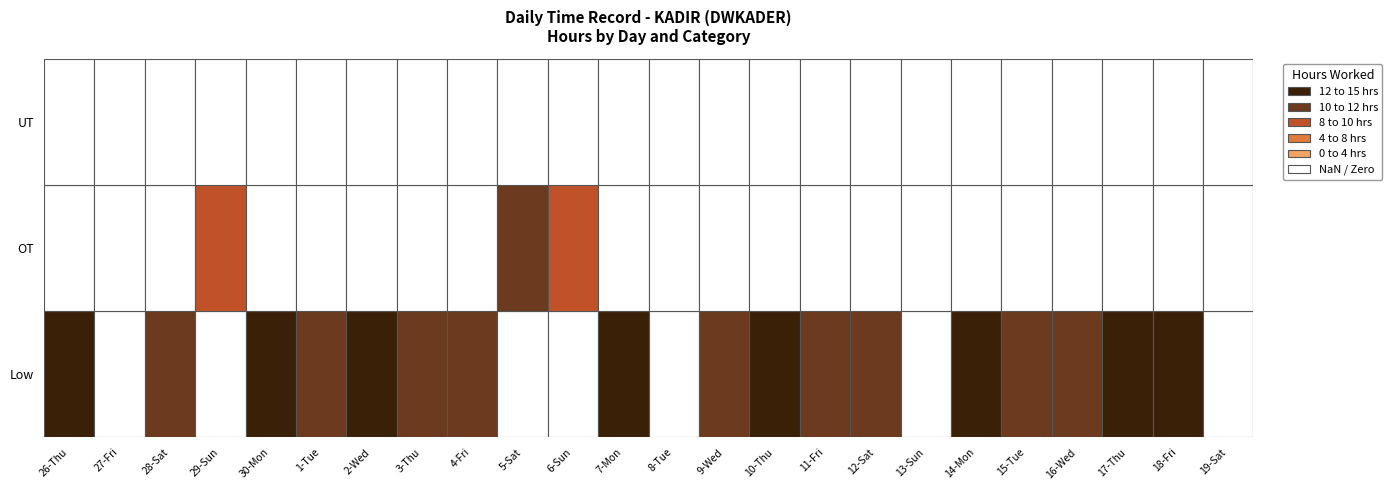

Reading right to left, extract all data points from this chart.

26-Thu: 0.0	0.0	14.6
27-Fri: 0.0	0.0	0.0
28-Sat: 0.0	0.0	11.3
29-Sun: 0.0	9.9	0.0
30-Mon: 0.0	0.0	14.5
1-Tue: 0.0	0.0	11.5
2-Wed: 0.0	0.0	14.5
3-Thu: 0.0	0.0	11.5
4-Fri: 0.0	0.0	11.5
5-Sat: 0.0	11.5	0.0
6-Sun: 0.0	9.9	0.0
7-Mon: 0.0	0.0	14.4
8-Tue: 0.0	0.0	0.0
9-Wed: 0.0	0.0	11.4
10-Thu: 0.0	0.0	14.5
11-Fri: 0.0	0.0	11.4
12-Sat: 0.0	0.0	11.5
13-Sun: 0.0	0.0	0.0
14-Mon: 0.0	0.0	14.4
15-Tue: 0.0	0.0	11.4
16-Wed: 0.0	0.0	11.7
17-Thu: 0.0	0.0	14.4
18-Fri: 0.0	0.0	14.5
19-Sat: 0.0	0.0	0.0